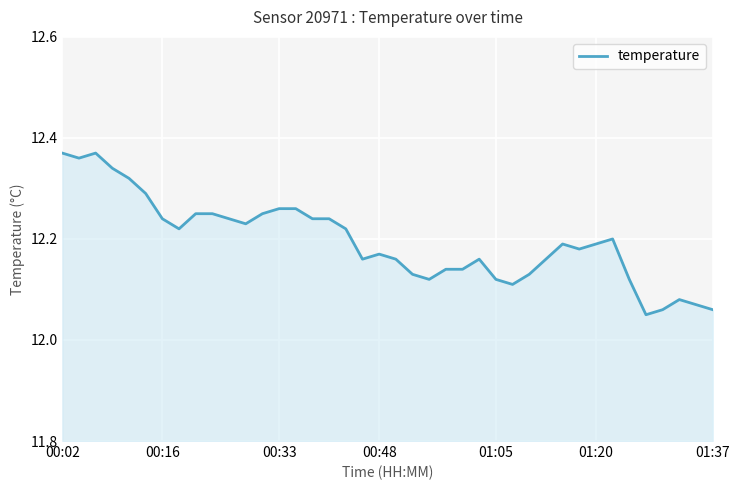

What is the difference between the maximum and minimum values?

0.3